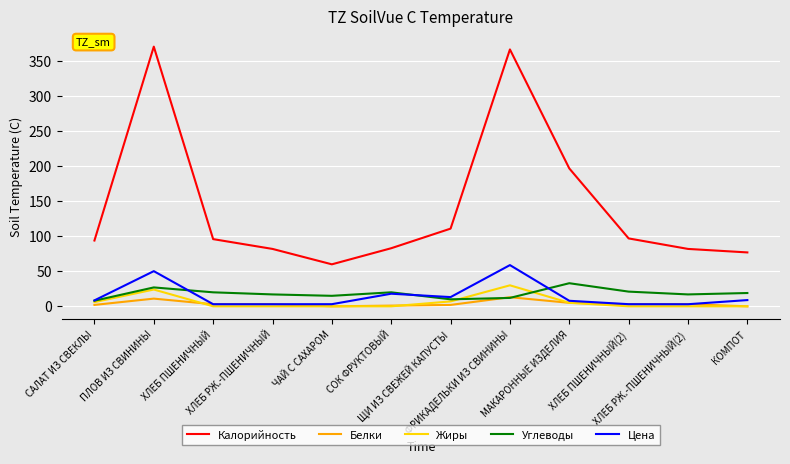

Between СОК ФРУКТОВЫЙ and ФРИКАДЕЛЬКИ ИЗ СВИНИНЫ, which series saw the biggest shift?

Калорийность